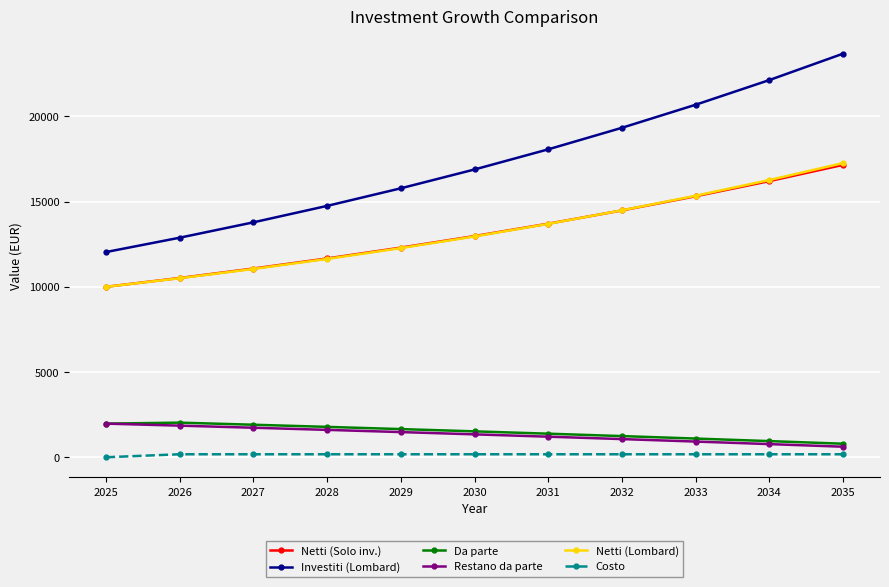

At which category is the sum across all series the highest?

2035